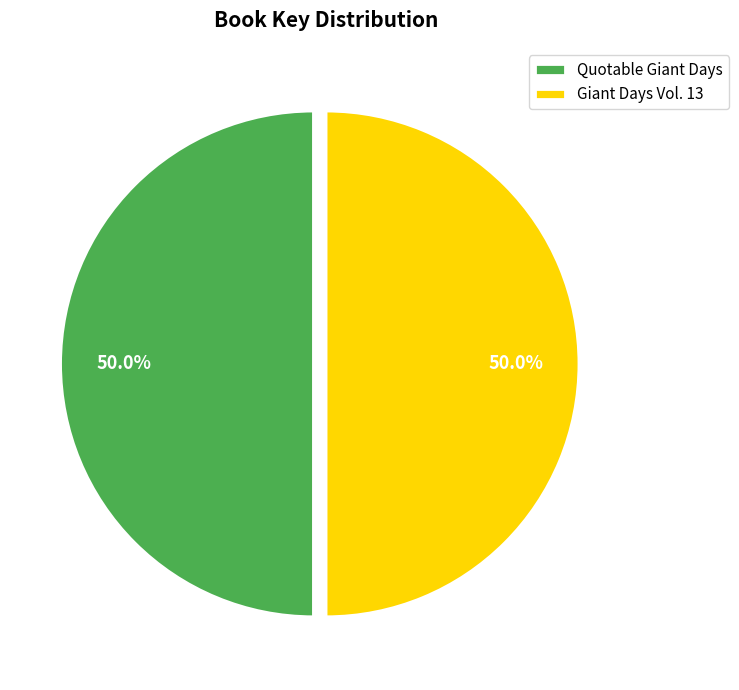

What is the ratio of the value at Quotable Giant Days to the value at Giant Days Vol. 13?

1.0